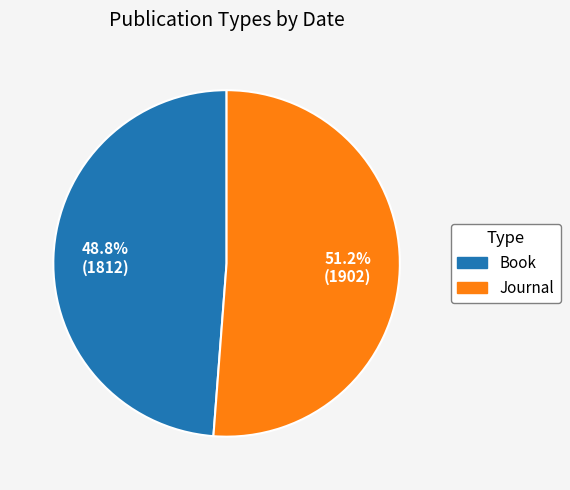

Rank the categories by value from lowest to highest.

Book, Journal